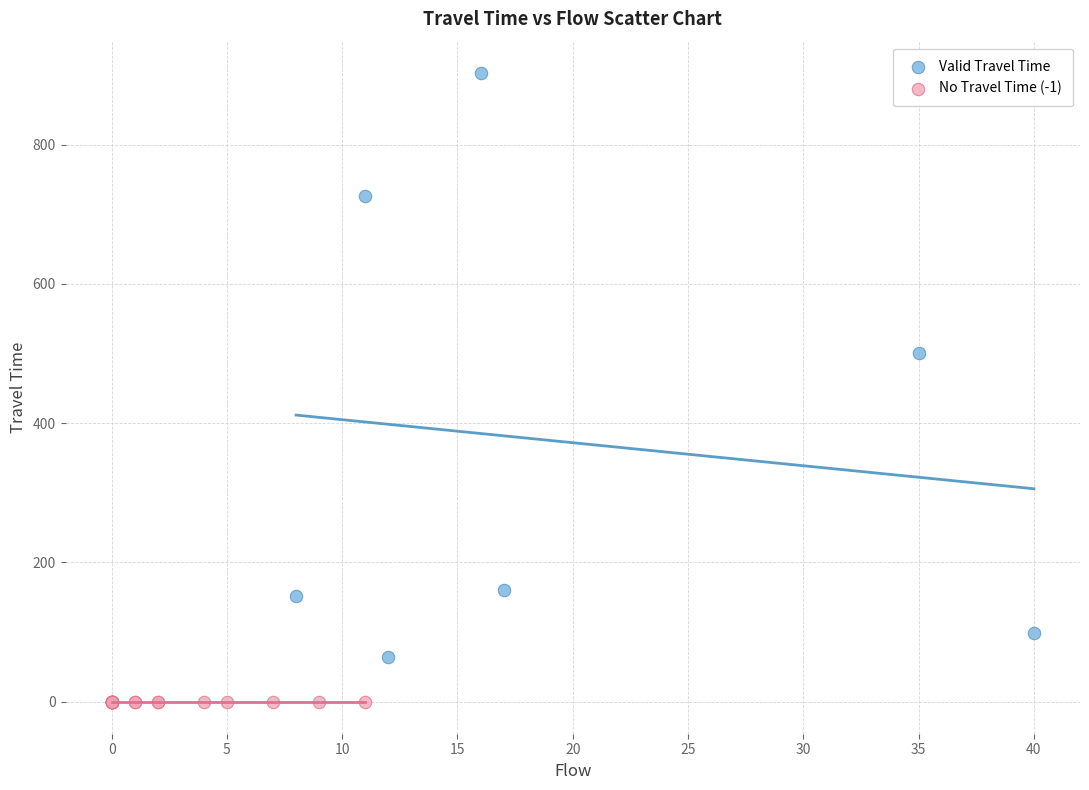

Which series reaches the maximum Y coordinate?

Valid Travel Time